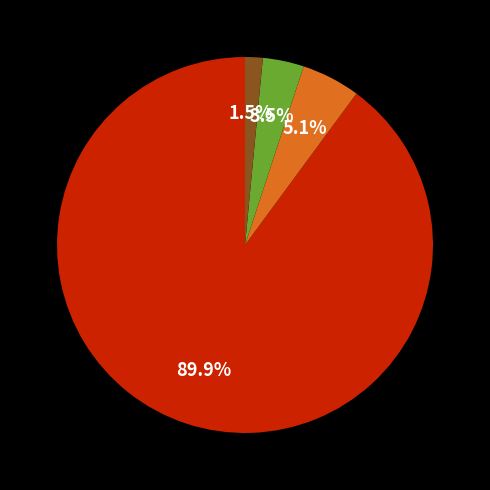

Is there any slice that represents more than half of the pie?

Yes